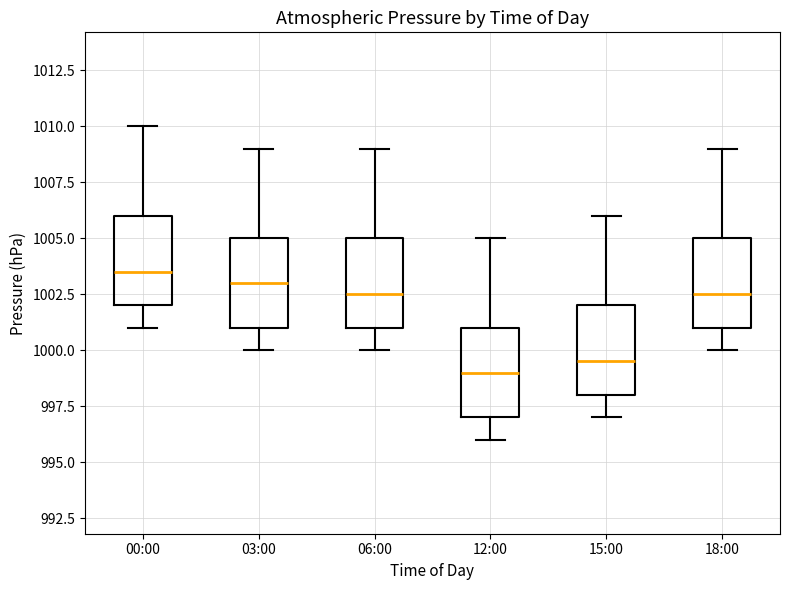

Reading left to right, read every box against the y-axis: the position of its median line, the range the box covers, and the ends of its whiskers. The values are not printed on the chart, so give them approximately, as read against the axis.

00:00: median 1003.5, box 1002.0 to 1006.0, whiskers 1001.0 to 1010.0
03:00: median 1003.0, box 1001.0 to 1005.0, whiskers 1000.0 to 1009.0
06:00: median 1002.5, box 1001.0 to 1005.0, whiskers 1000.0 to 1009.0
12:00: median 999.0, box 997.0 to 1001.0, whiskers 996.0 to 1005.0
15:00: median 999.5, box 998.0 to 1002.0, whiskers 997.0 to 1006.0
18:00: median 1002.5, box 1001.0 to 1005.0, whiskers 1000.0 to 1009.0